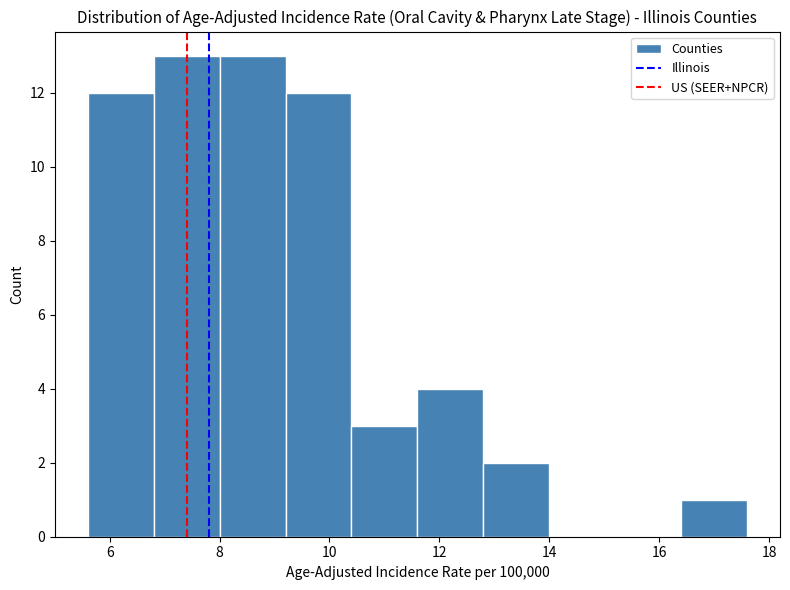

Reading left to right, list every bar in this chart as the range it spans on the x-axis followed by its height. The values are not printed on the chart, so give them approximately, as read against the axis.

5.6 to 6.8: 12
6.8 to 8.0: 13
8.0 to 9.2: 13
9.2 to 10.4: 12
10.4 to 11.6: 3
11.6 to 12.8: 4
12.8 to 14.0: 2
14.0 to 15.2: 0
15.2 to 16.4: 0
16.4 to 17.6: 1